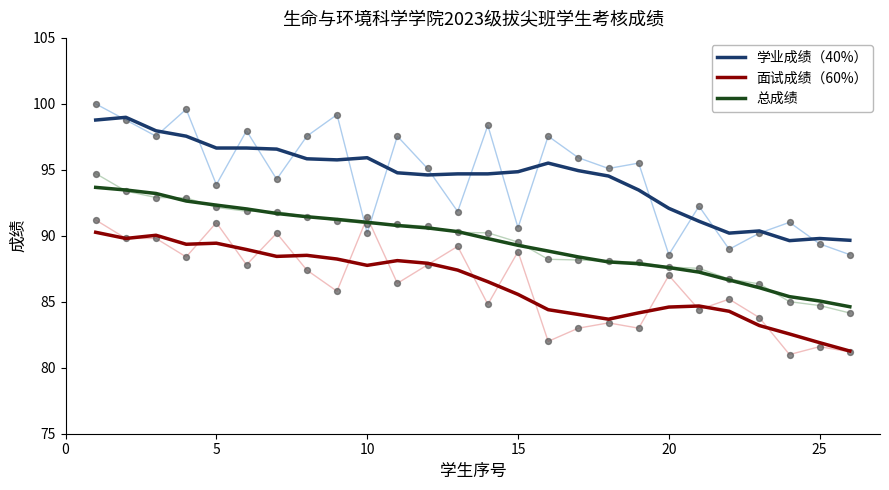

Which series reaches the minimum Y coordinate?

面试成绩（60%）